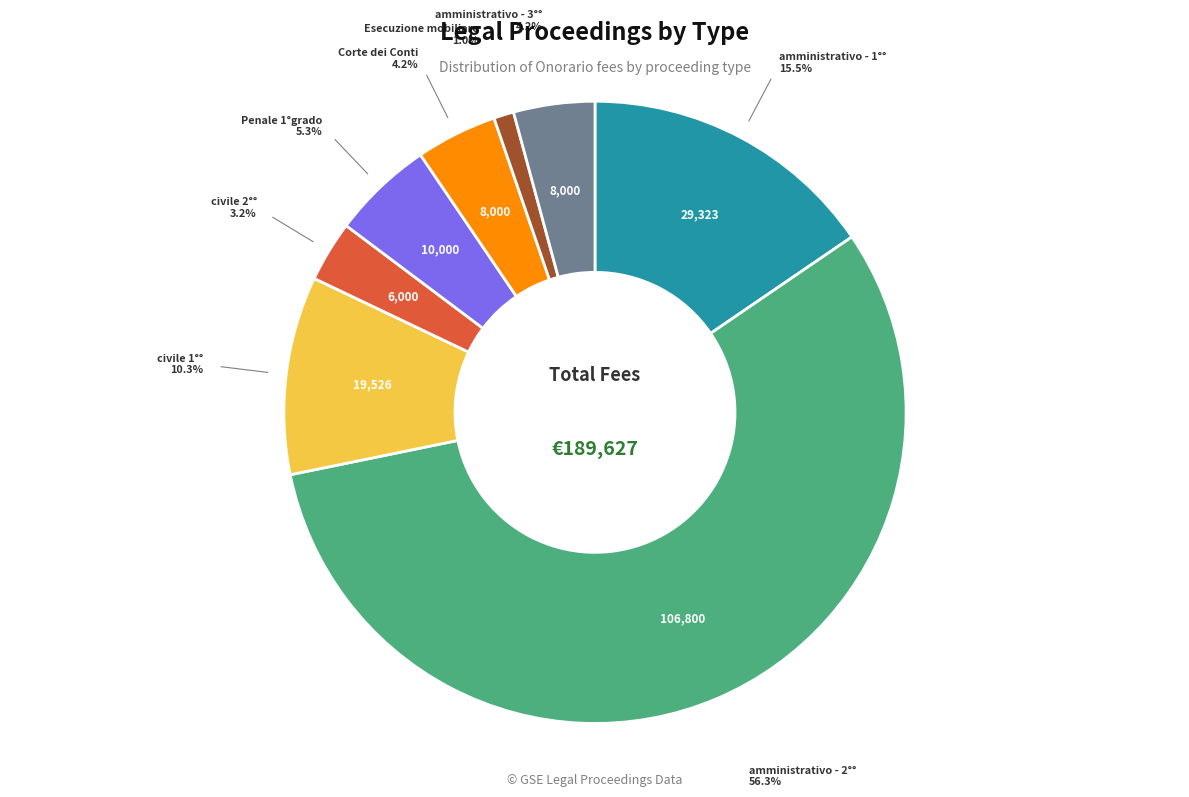

Is there any slice that represents more than half of the pie?

Yes